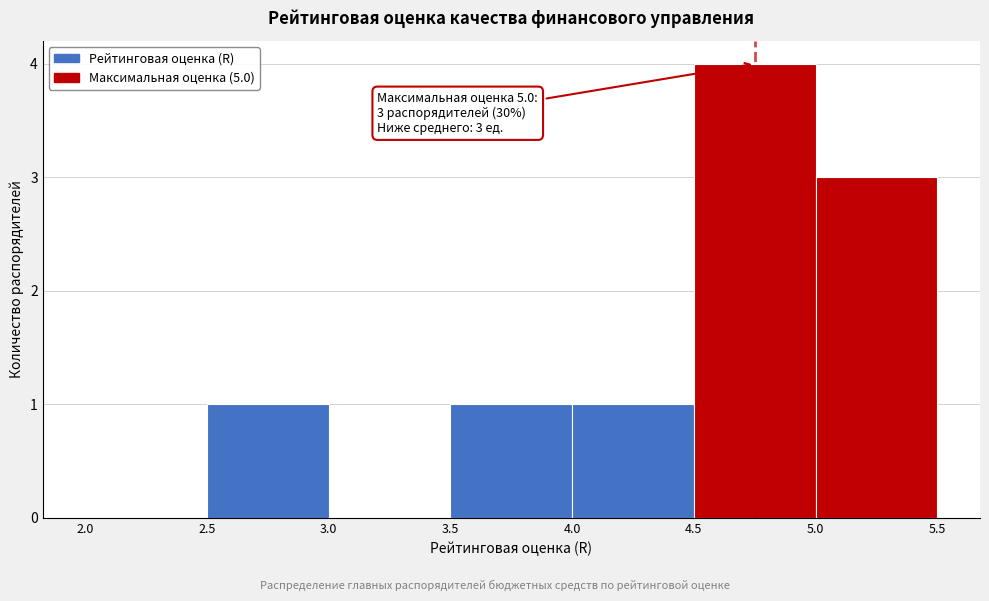

Over which range of the x-axis is the bar tallest?

4.5 to 5.0